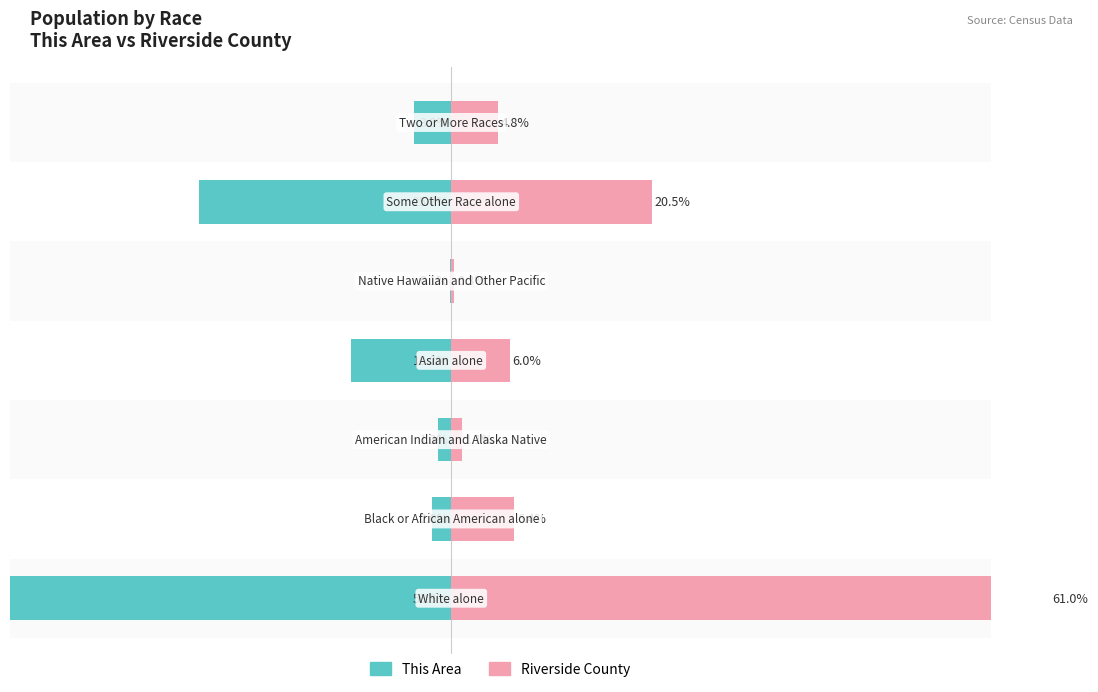

Reading right to left, list all the values displayed in this chart.

This Area: 6=-3.8	5=-25.7	4=-0.1	3=-10.2	2=-1.3	1=-2.0	0=-56.8
Riverside County: 6=4.8	5=20.5	4=0.3	3=6.0	2=1.1	1=6.4	0=61.0